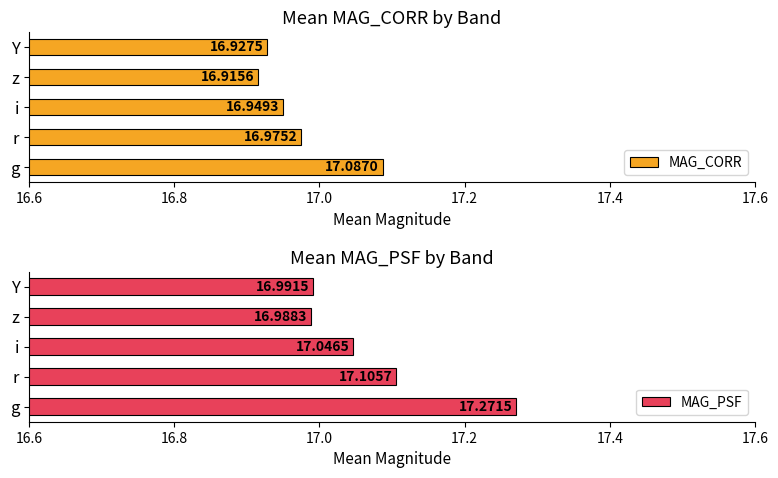

Which category has the highest value in the MAG_CORR series?

g